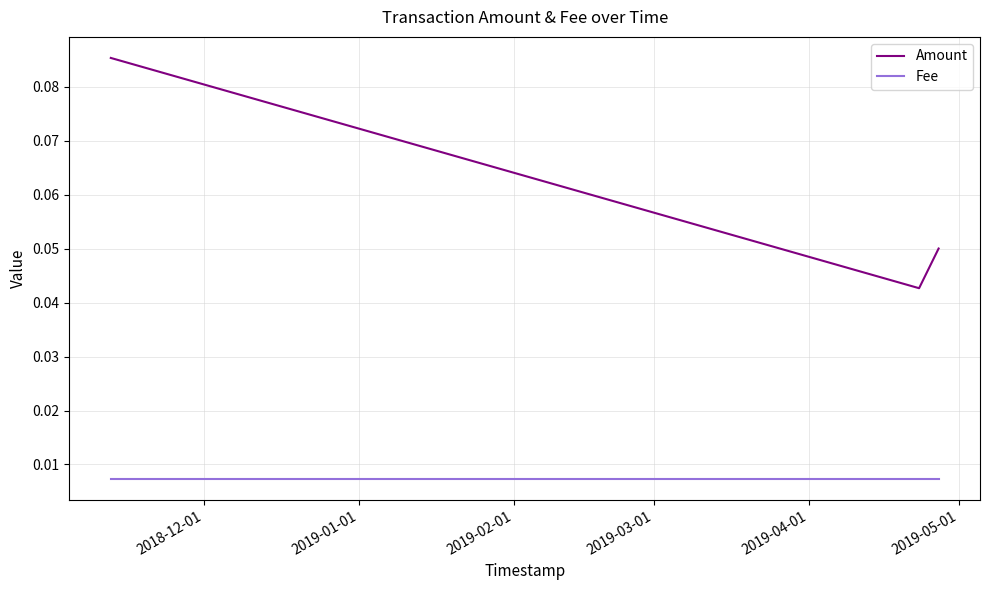

Does the chart have visible grid lines?

Yes